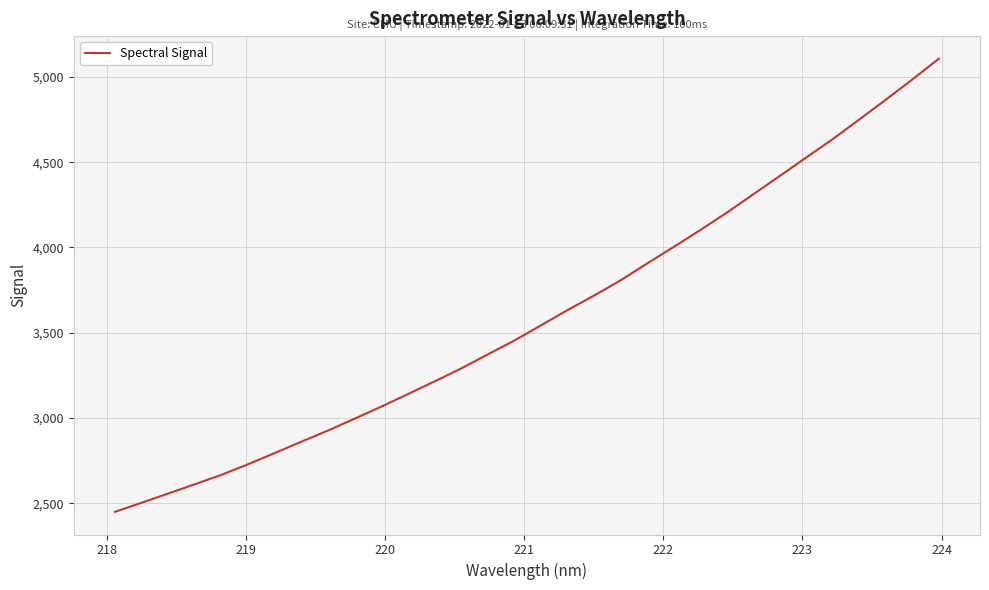

What is the difference between the maximum and minimum values?

2657.8